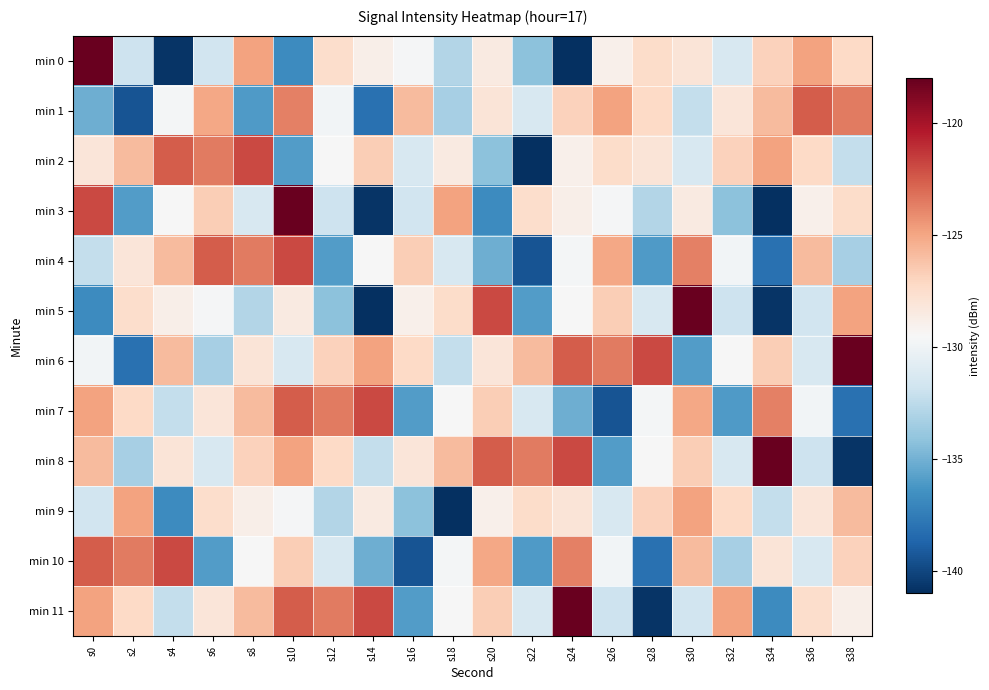

Between s2 and s22, which series saw the biggest shift?

min 2